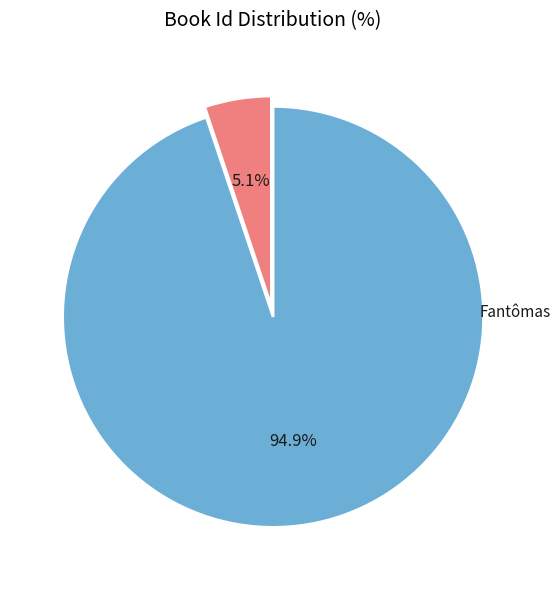

Does any single category account for the majority?

Yes